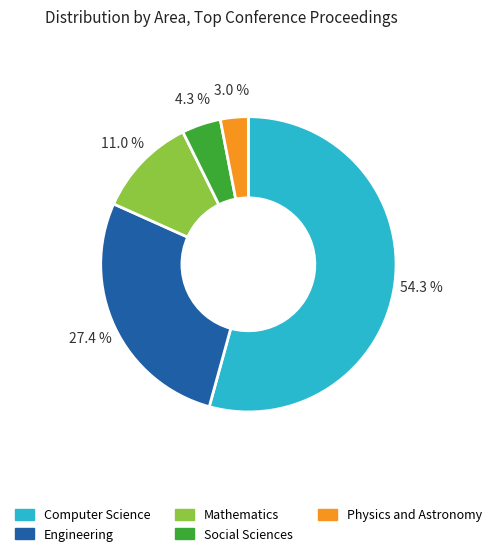

Between Social Sciences and Engineering, which is larger?

Engineering